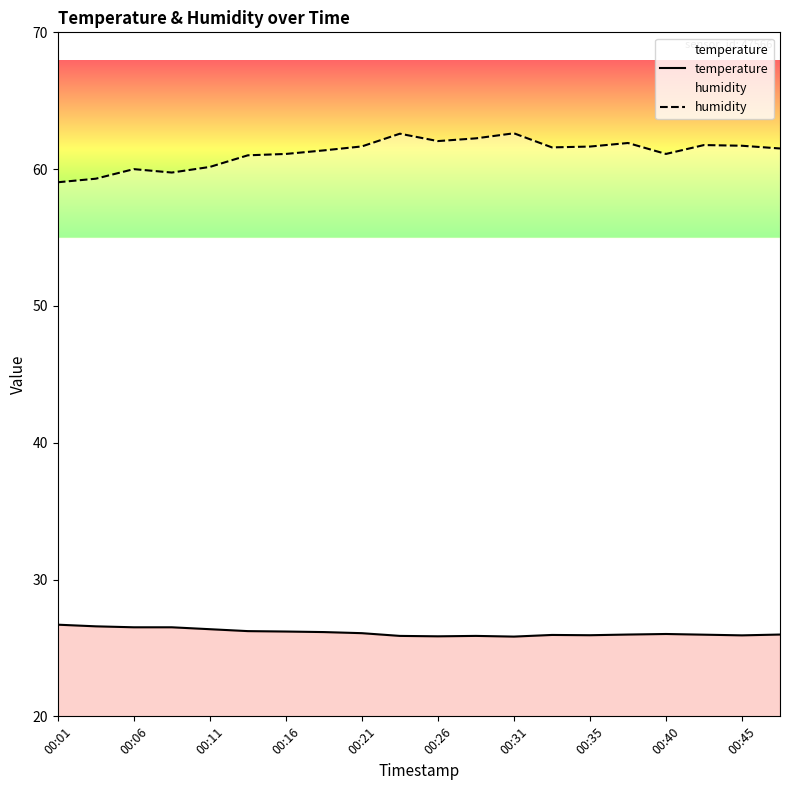

The humidity series shows 99.8 at 00:40. True or false?

False